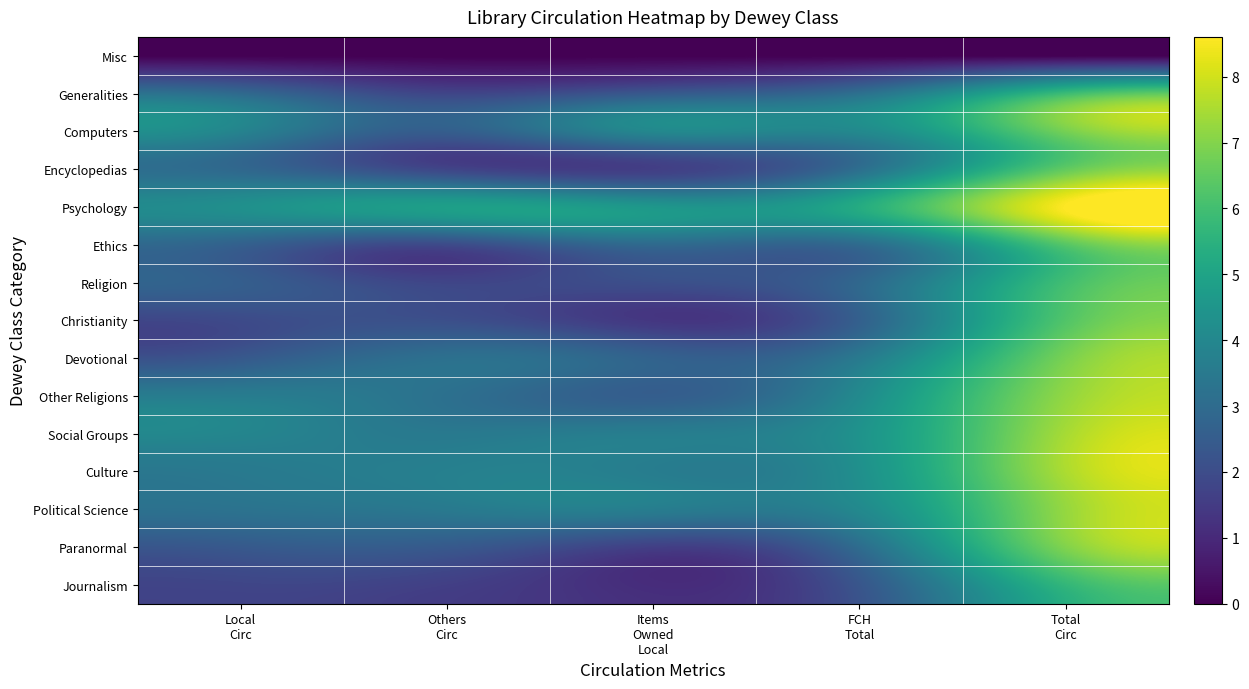

What is the greatest value displayed?

8.6